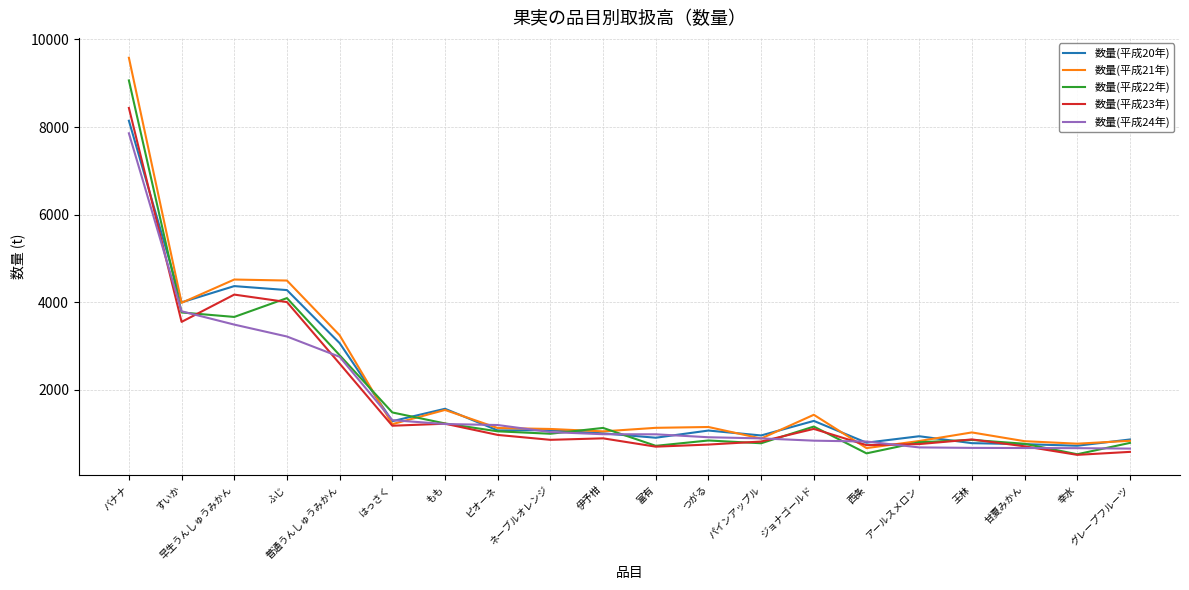

What position from the left is 王林?

17